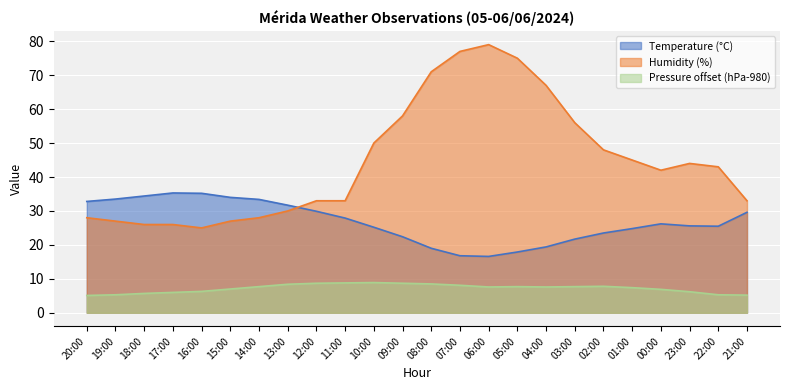

What are all the series names shown in the legend?

Temperature (°C), Humidity (%), Pressure offset (hPa-980)